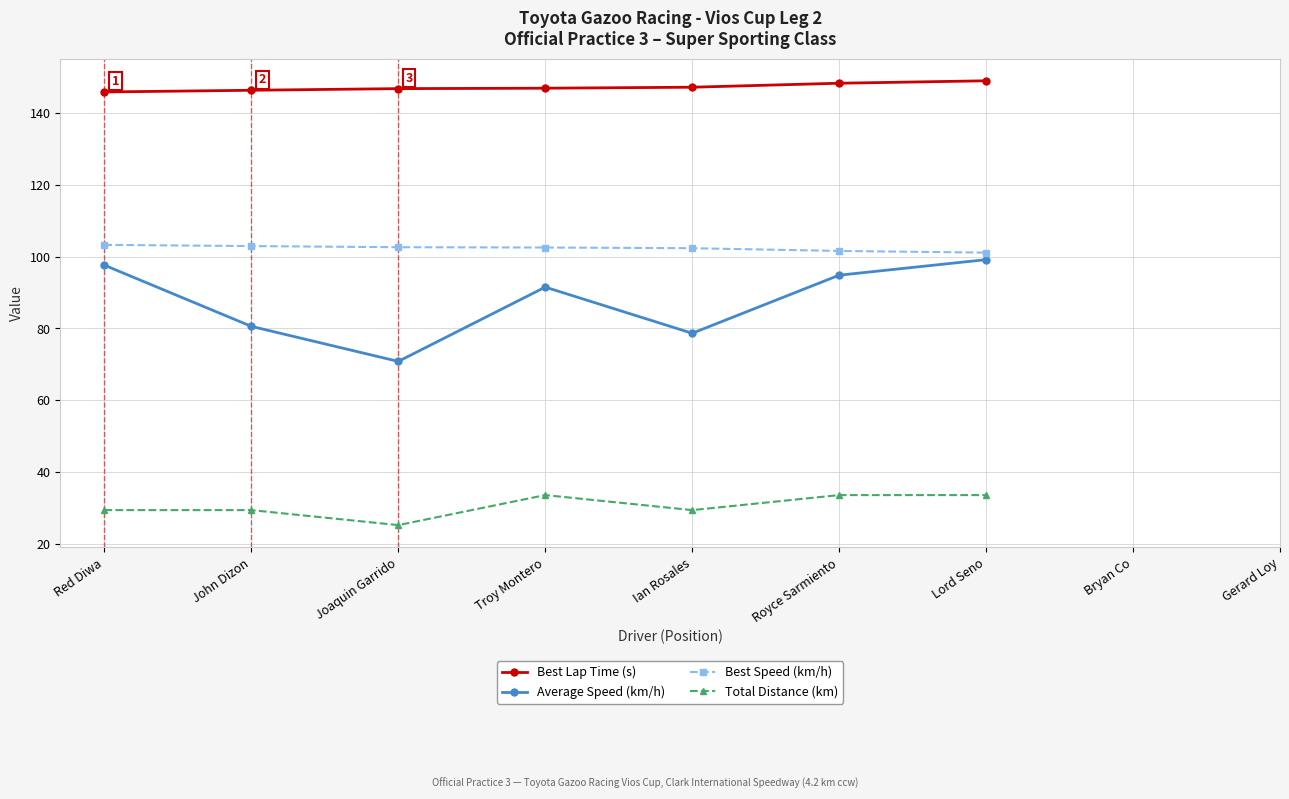

What value does the Best Lap Time (s) series have at John Dizon?

146.4